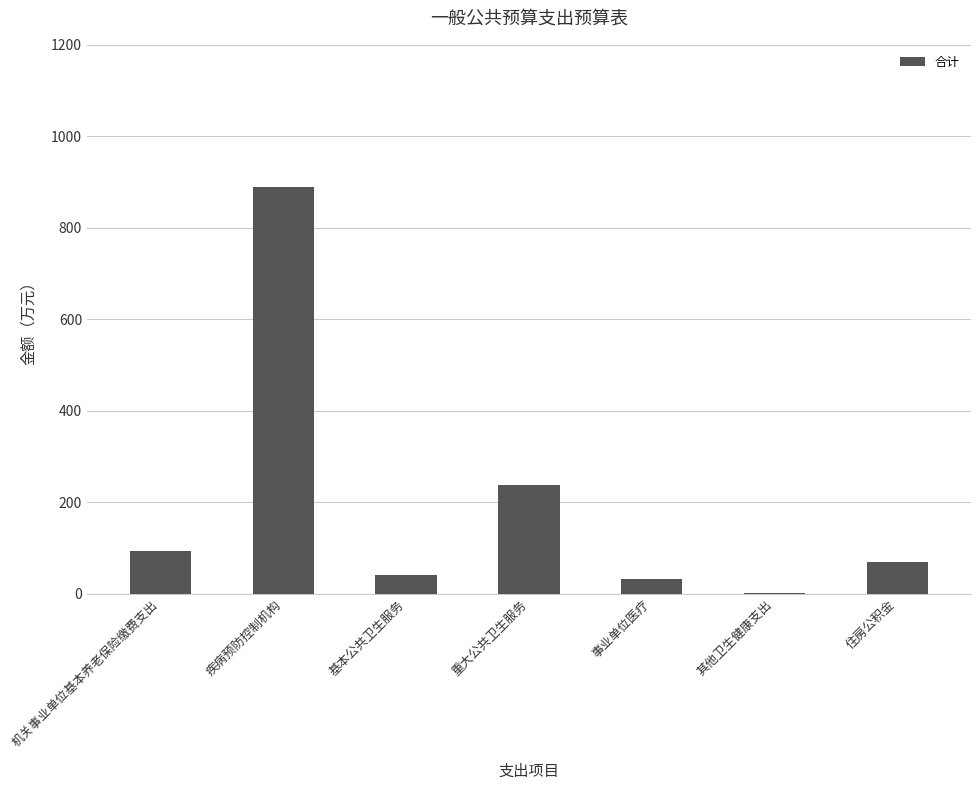

What is the change in value from 事业单位医疗 to 住房公积金?

+36.6